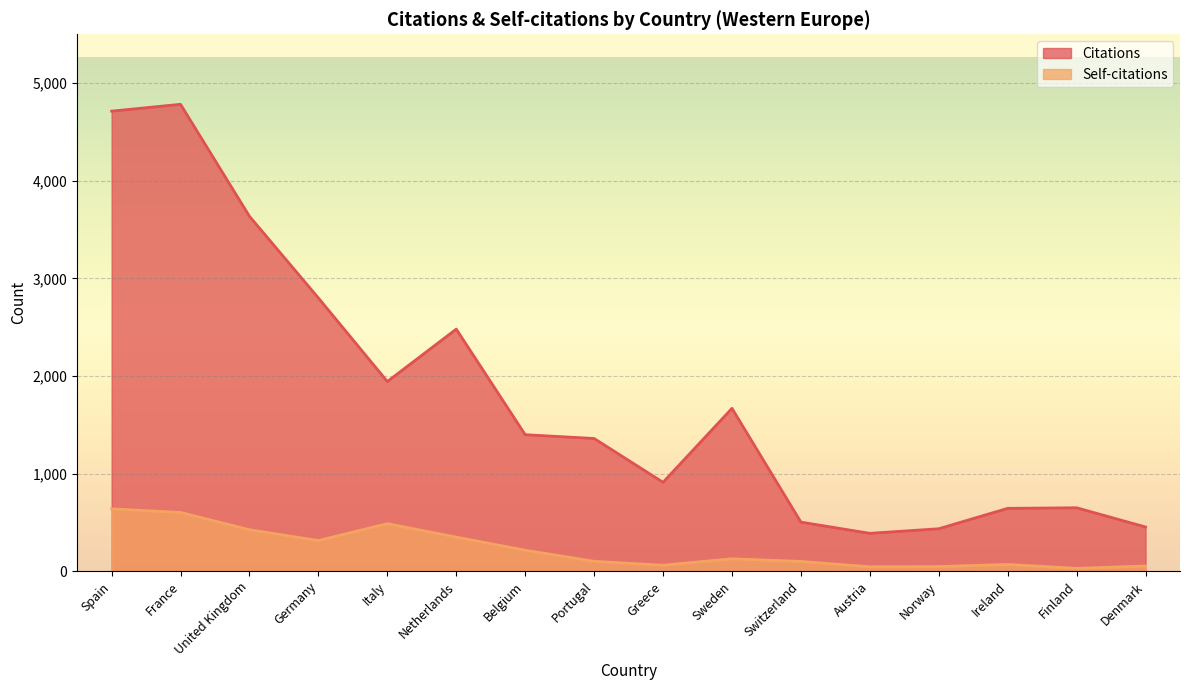

True or false: Citations has a value of 4784 at France.

True